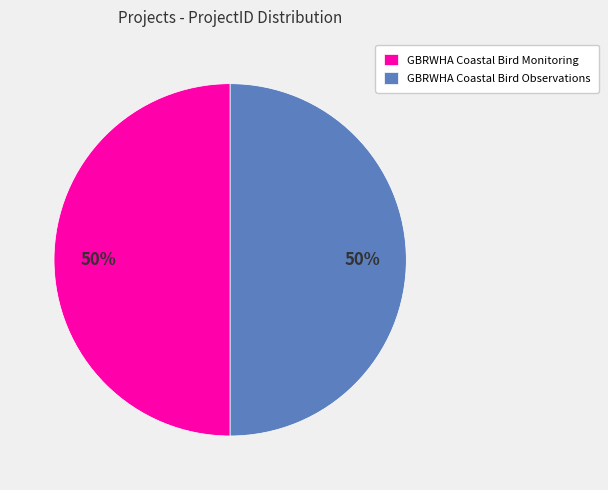

Is the sum of GBRWHA Coastal Bird Observations and GBRWHA Coastal Bird Monitoring greater than half?

Yes